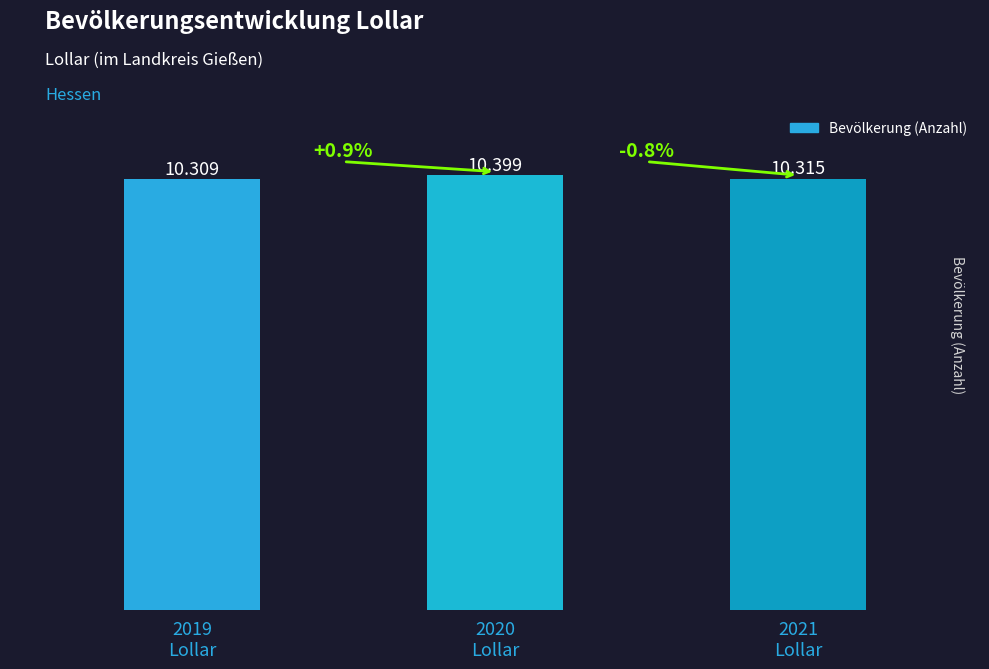

Approximately how many times larger is the value at 2021
Lollar compared to 2019
Lollar?

1.0